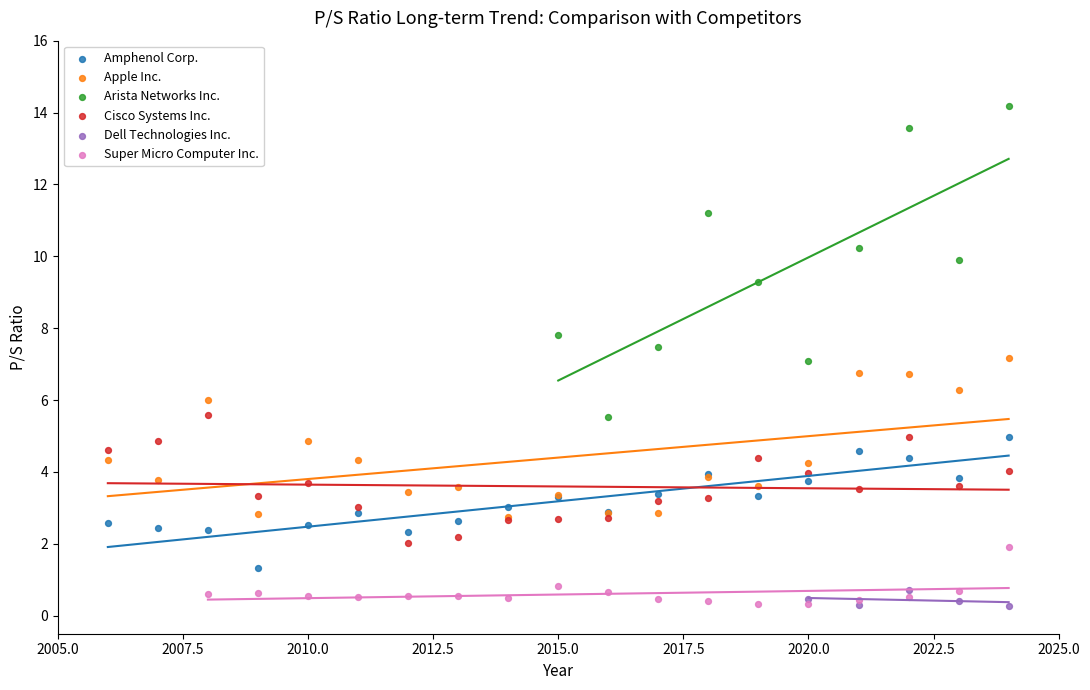

Which series has the largest Y range (max minus min)?

Arista Networks Inc.